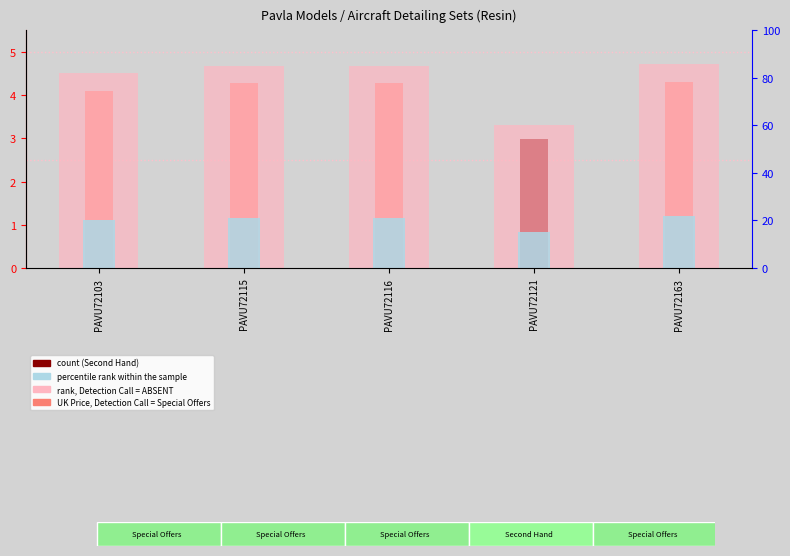

How many data points does each series have?

5